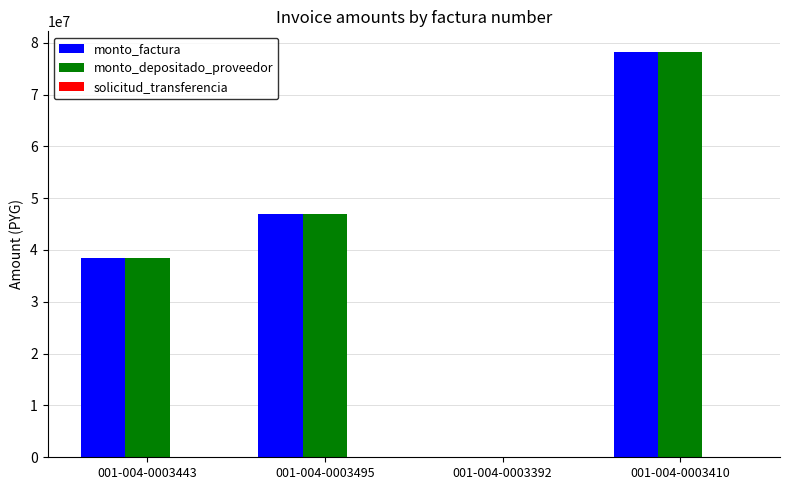

What is the sum of all monto_factura values?

163592000